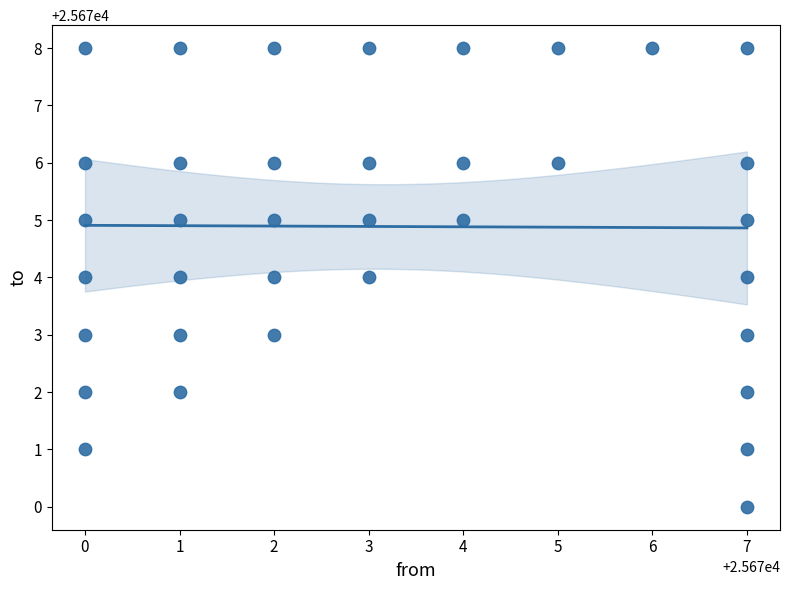

What is the range of Y values (max minus min)?

8